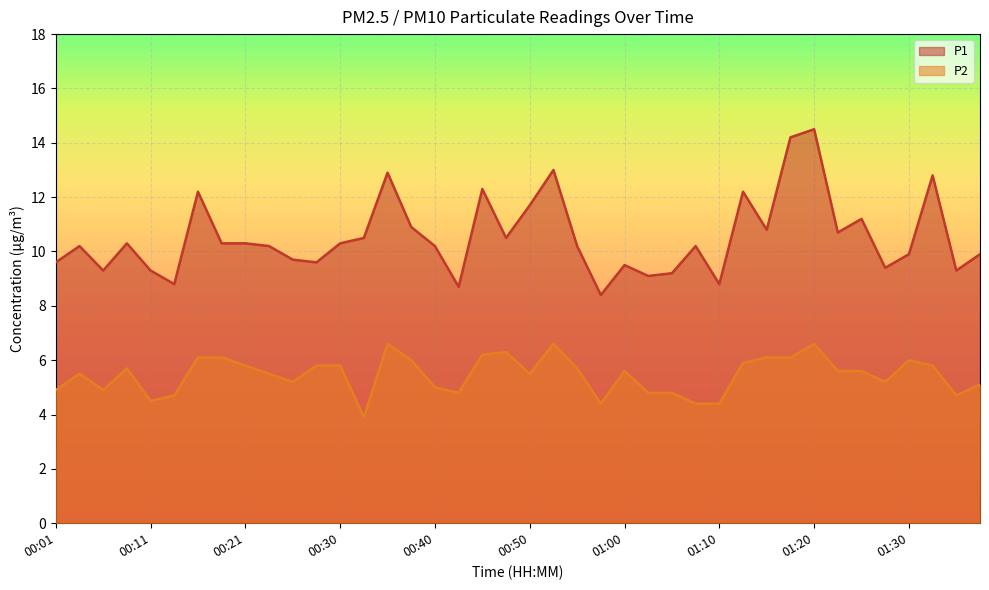

True or false: P2 has more than 1 interior local peaks.

True